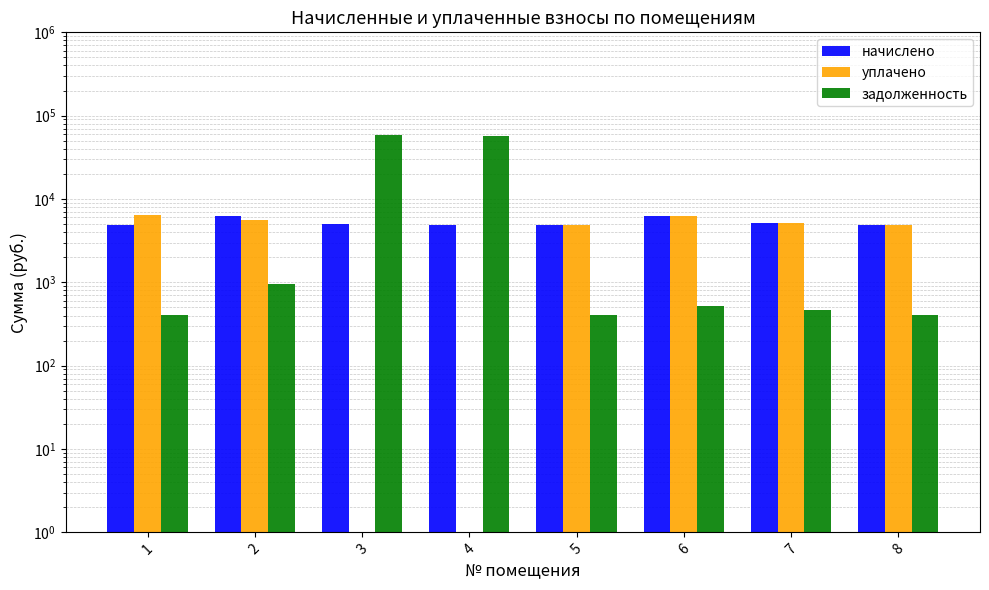

What is the difference between the highest and lowest values at 7?

4725.6